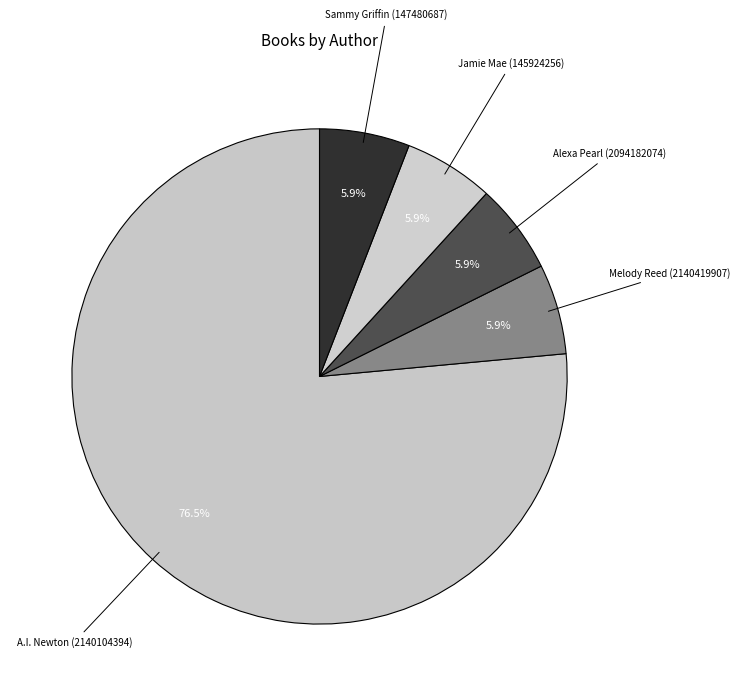

How many slices are in this pie chart?

5